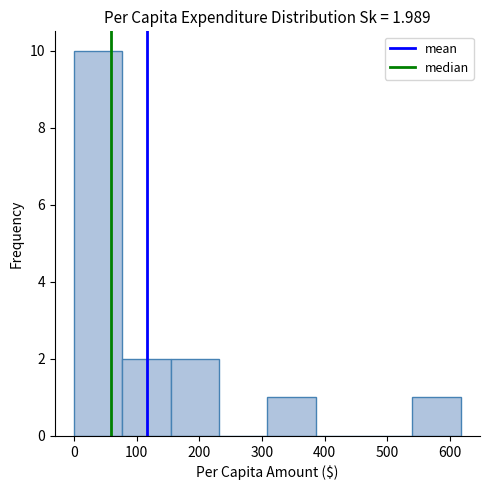

Which range on the x-axis has the tallest bar?

0 to 80